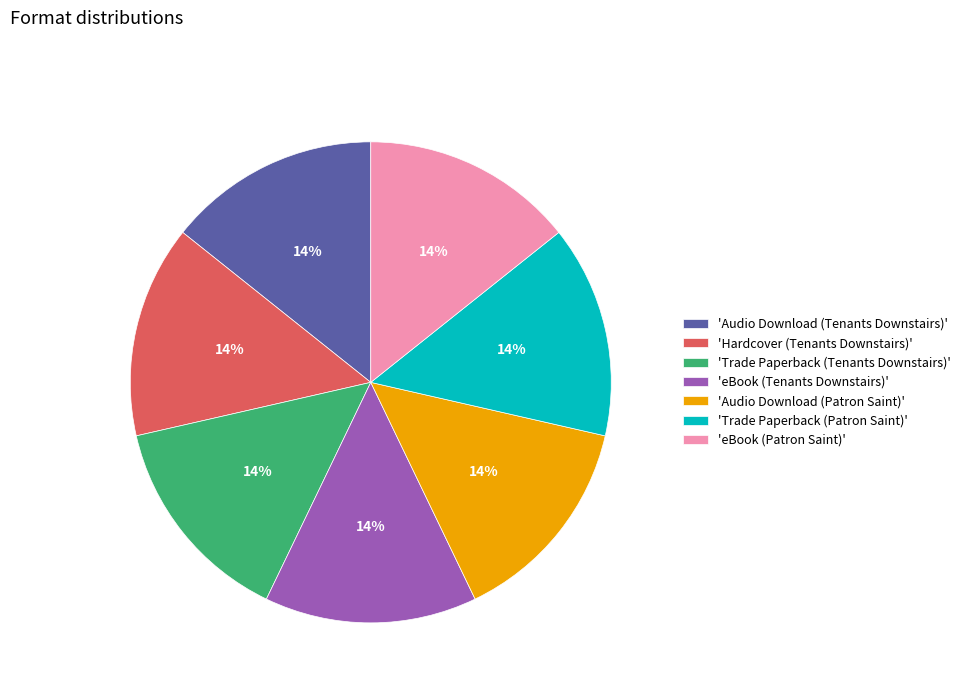

Is there any slice that represents more than half of the pie?

No